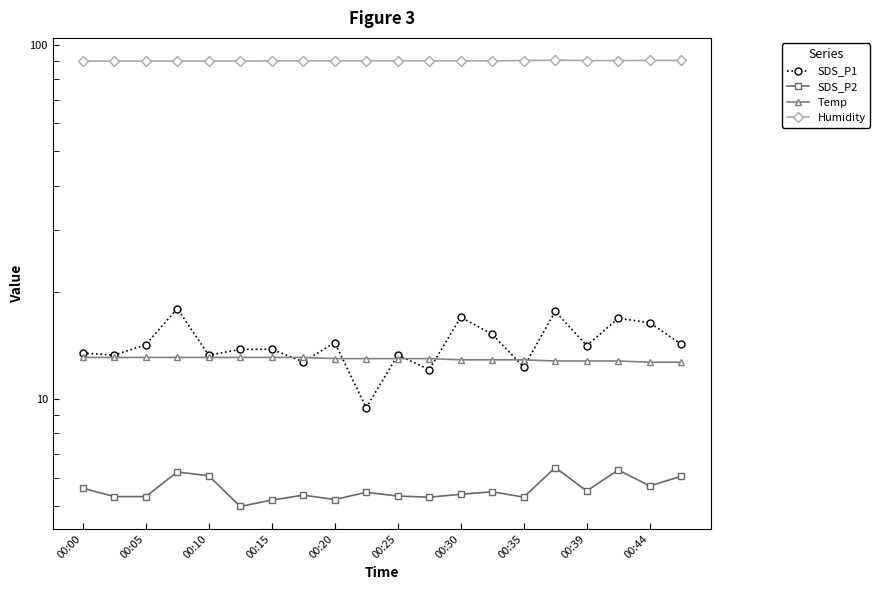

How many interior local peaks does the SDS_P1 series have?

7